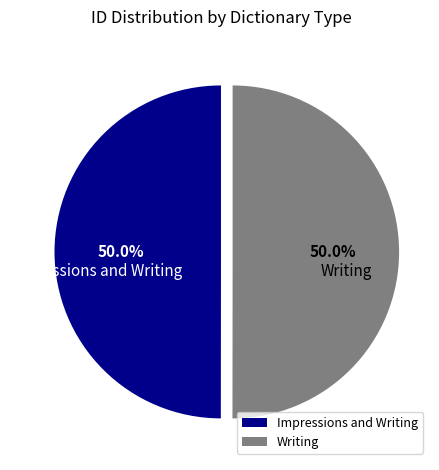

To the nearest percent, what is the average slice percentage?

50%